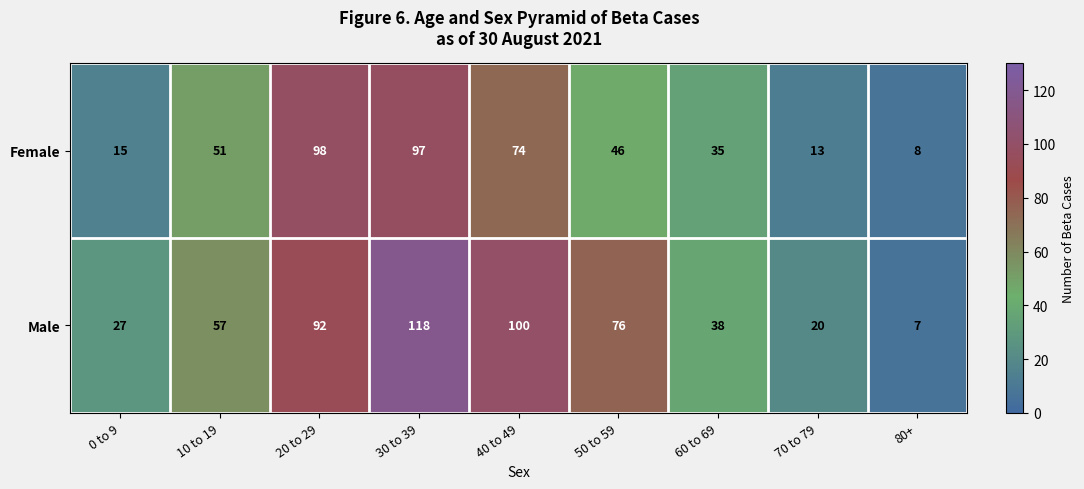

What is the sum of all Female values?

437